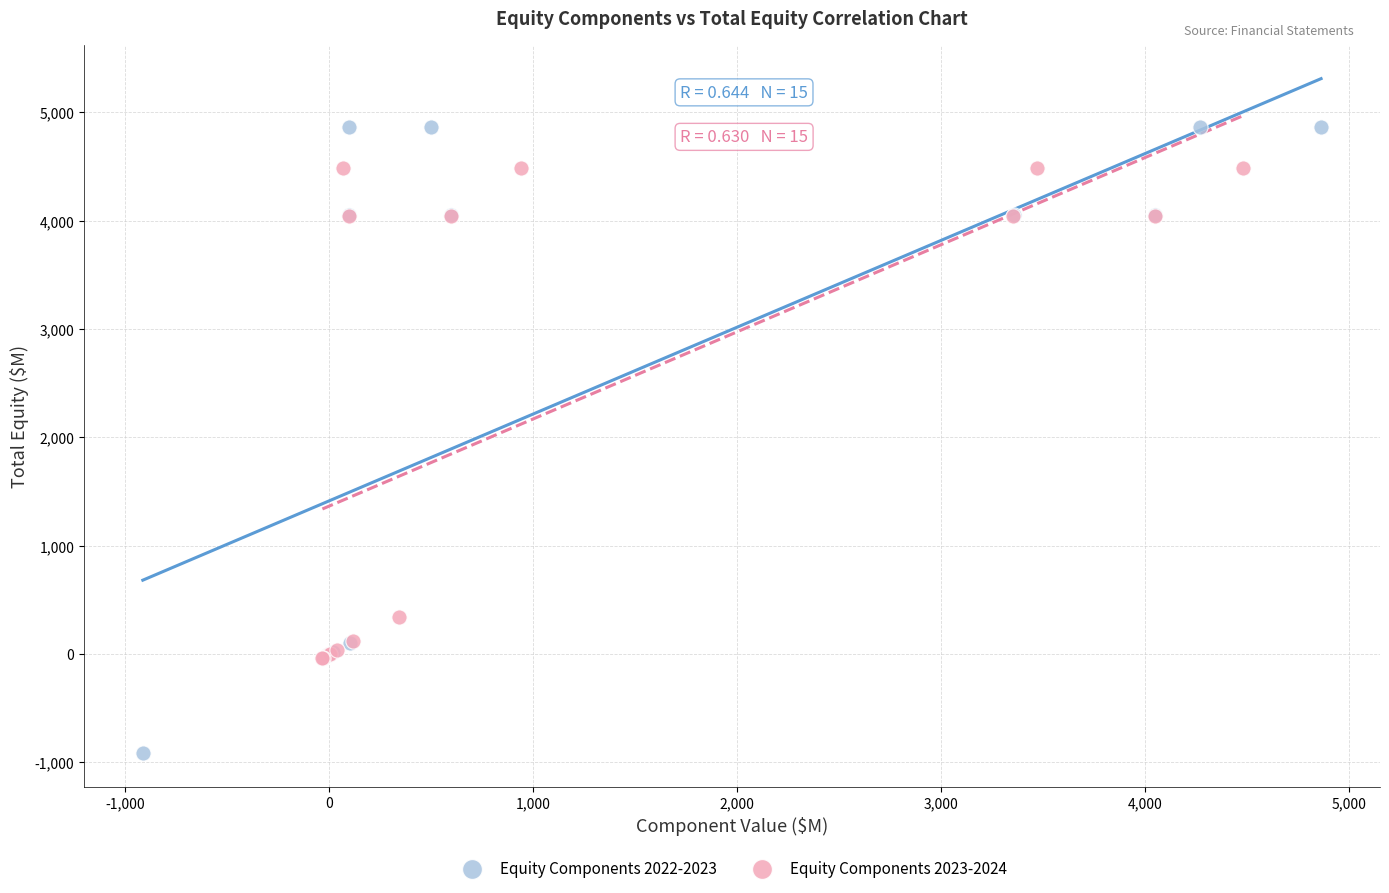

Which series reaches the maximum Y coordinate?

Equity Components 2022-2023